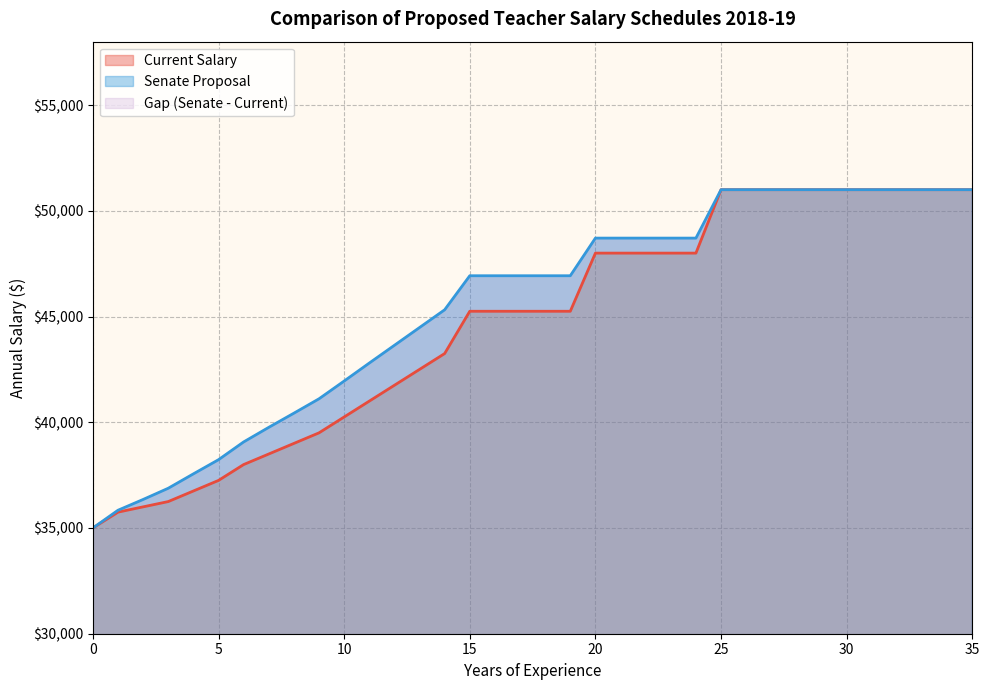

Reading left to right, list all the values displayed in this chart.

Current Salary: 35000	35750	36000	36250	36750	37250	38000	38500	39000	39500	40250	41000	41750	42500	43250	45250	45250	45250	45250	45250	48000	48000	48000	48000	48000	51000	51000	51000	51000	51000	51000	51000	51000	51000	51000	51000
Senate Proposal: 35000	35840	36350	36880	37560	38230	39070	39760	40430	41110	41950	42800	43640	44480	45320	46930	46930	46930	46930	46930	48710	48710	48710	48710	48710	51000	51000	51000	51000	51000	51000	51000	51000	51000	51000	51000